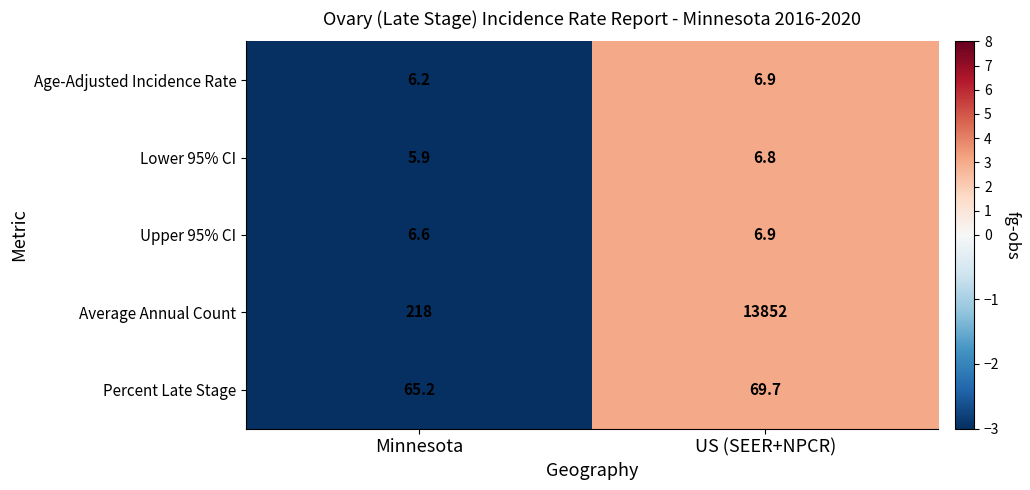

What value does the Lower 95% CI series have at Minnesota?

5.9